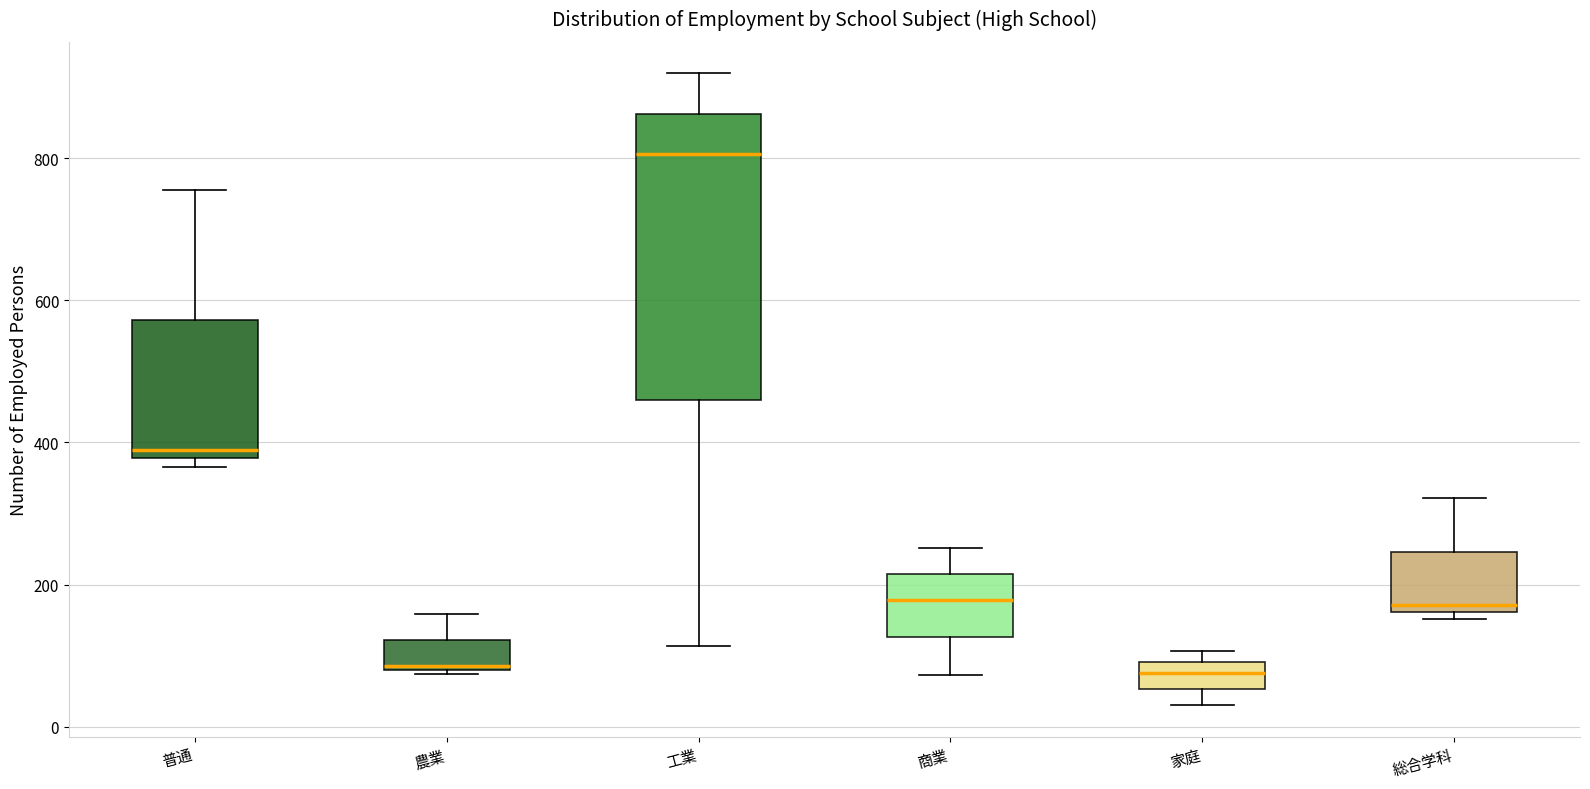

Where does the lower whisker of the box for 工業 end on the y-axis? The values are not printed on the chart, so give them approximately, as read against the axis.

120